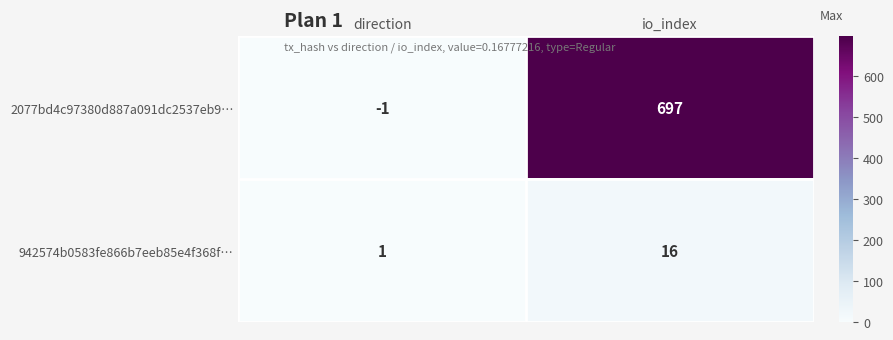

List the labels in order of 2077bd4c97380d887a091dc2537eb9… value, largest first.

io_index, direction